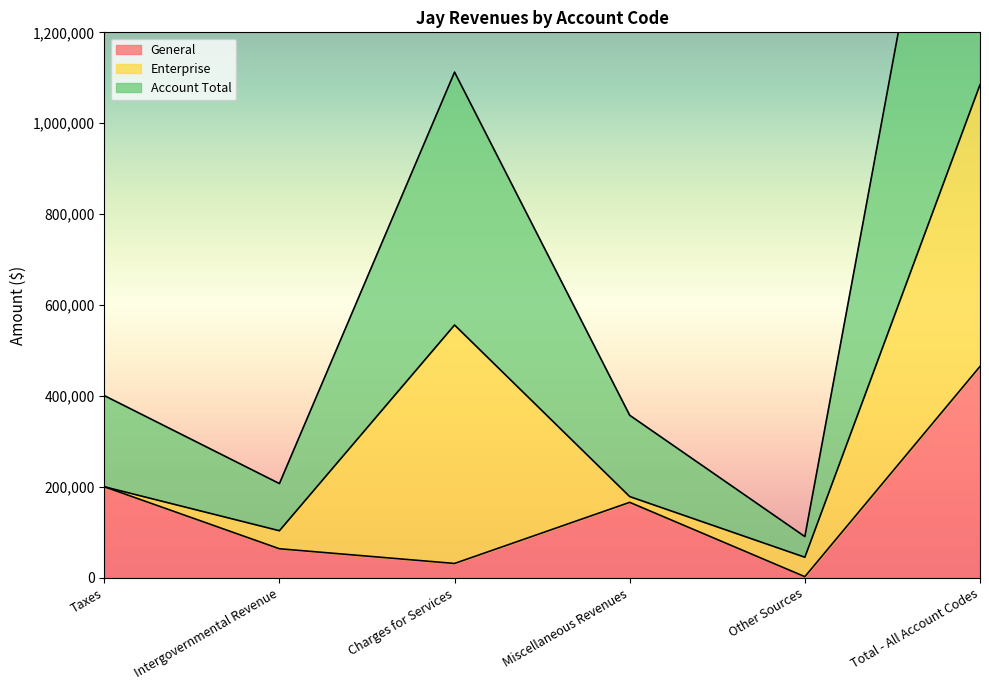

What is the maximum value shown in the chart?

1084747